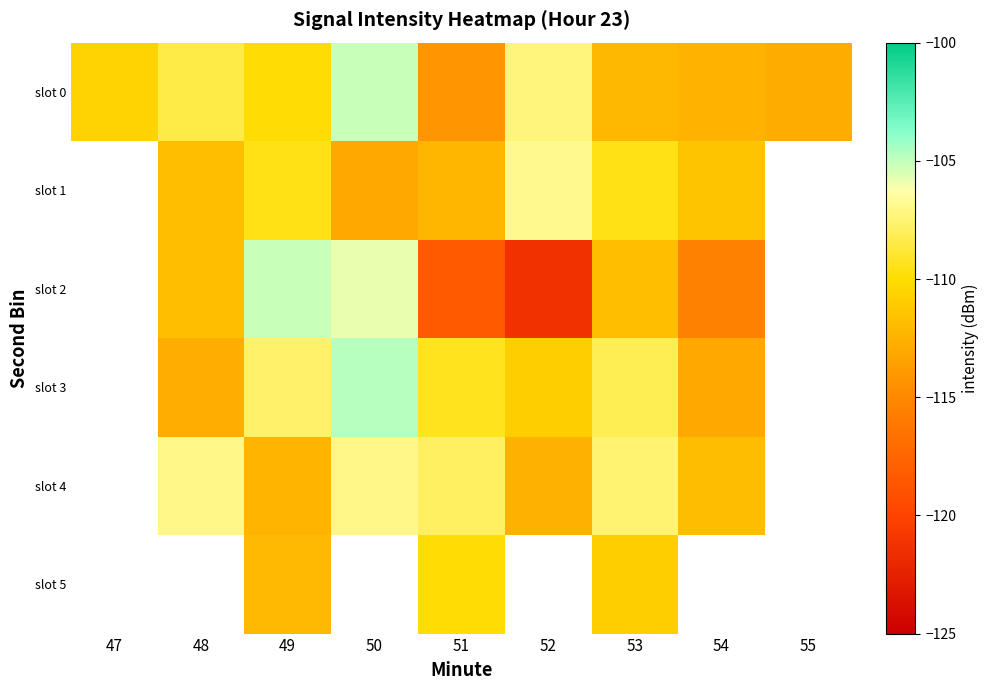

Between 47 and 50, which series saw the biggest shift?

slot 0